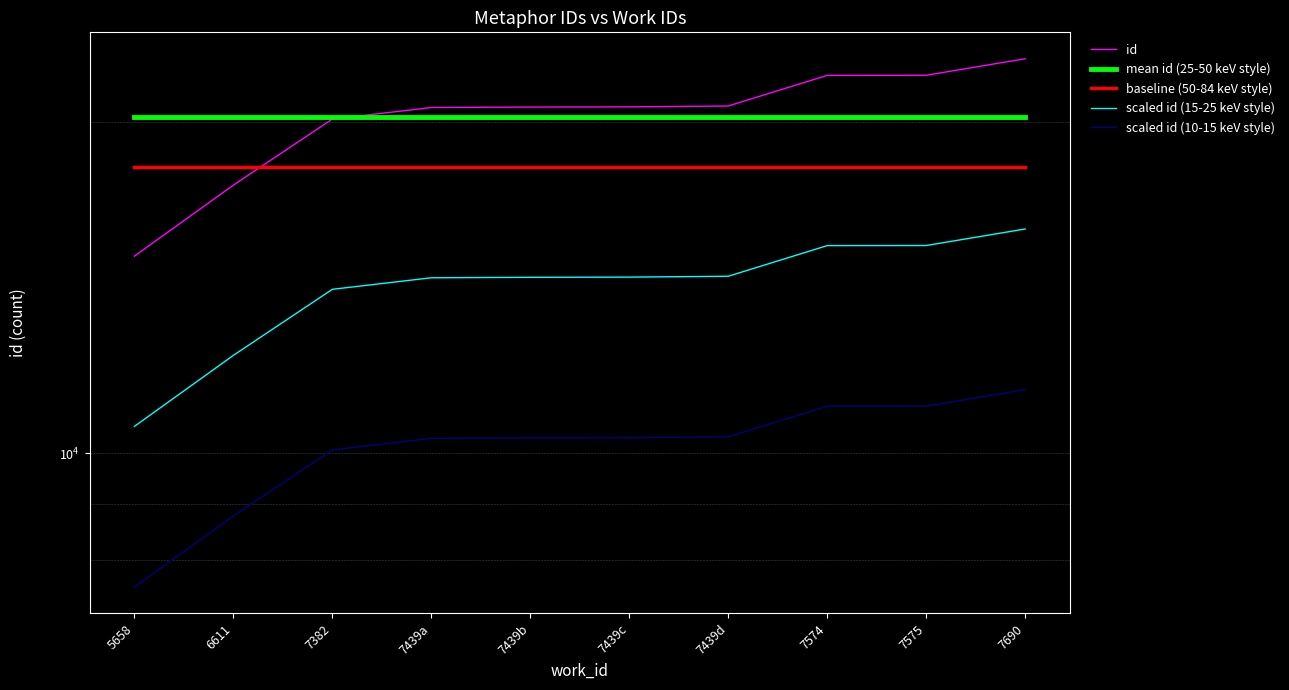

True or false: mean id (25-50 keV style) has a value of 20245.4 at 7439d.

True